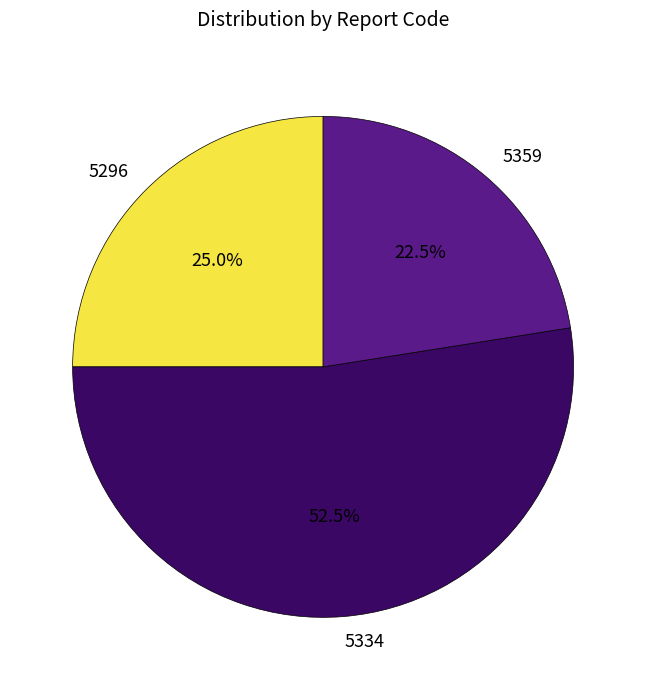

Rank the categories by value from highest to lowest.

5334, 5296, 5359